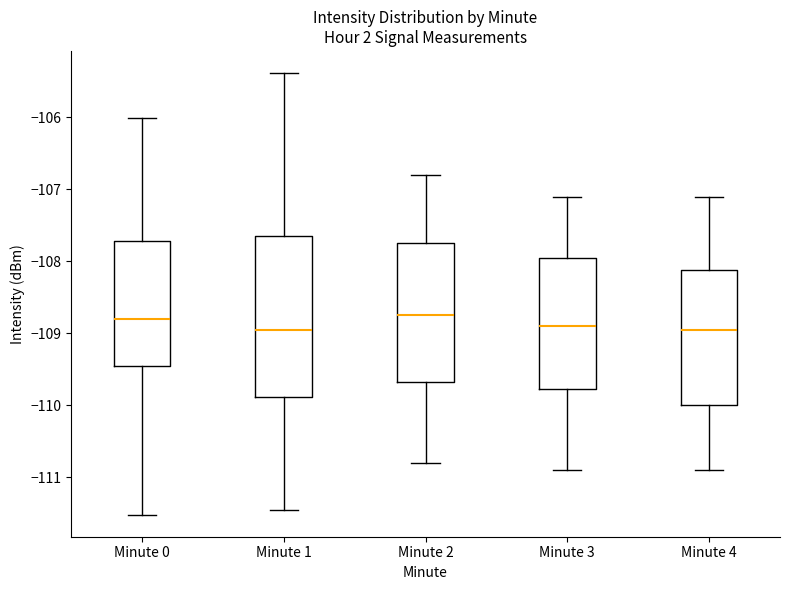

Where does the upper whisker of the box for Minute 0 end on the y-axis? The values are not printed on the chart, so give them approximately, as read against the axis.

-106.0